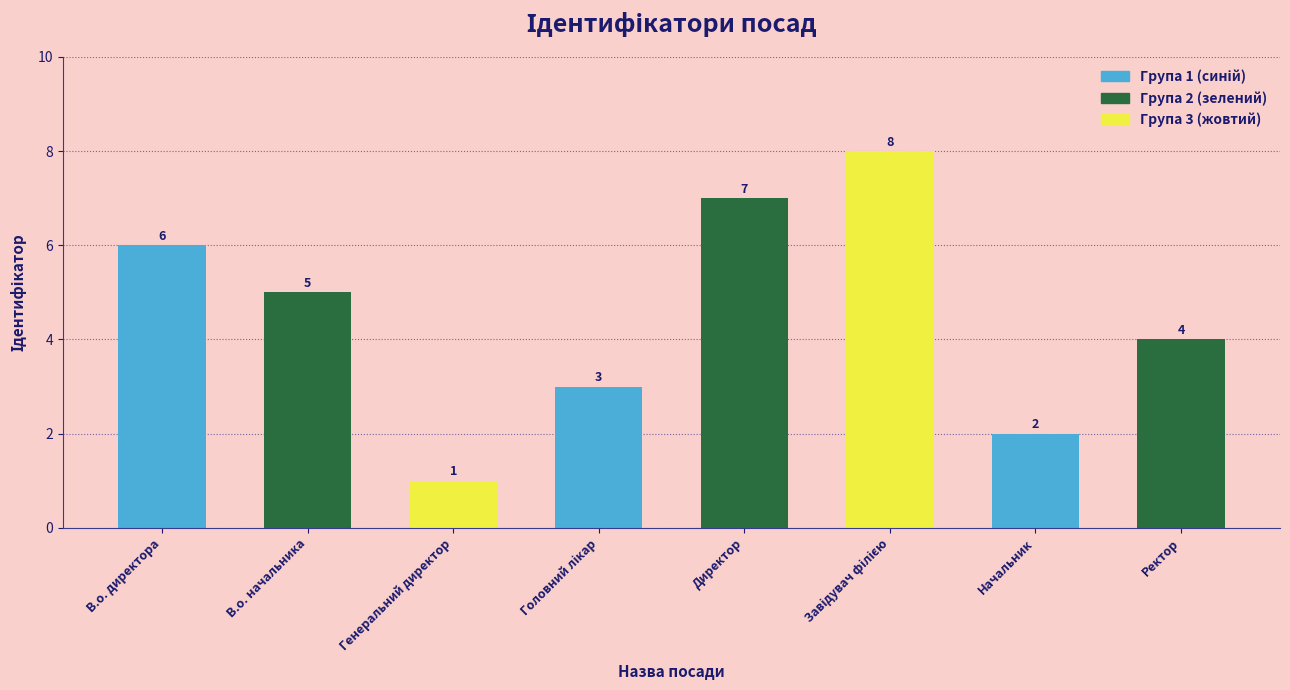

Between В.о. директора and Генеральний директор, which is larger?

В.о. директора